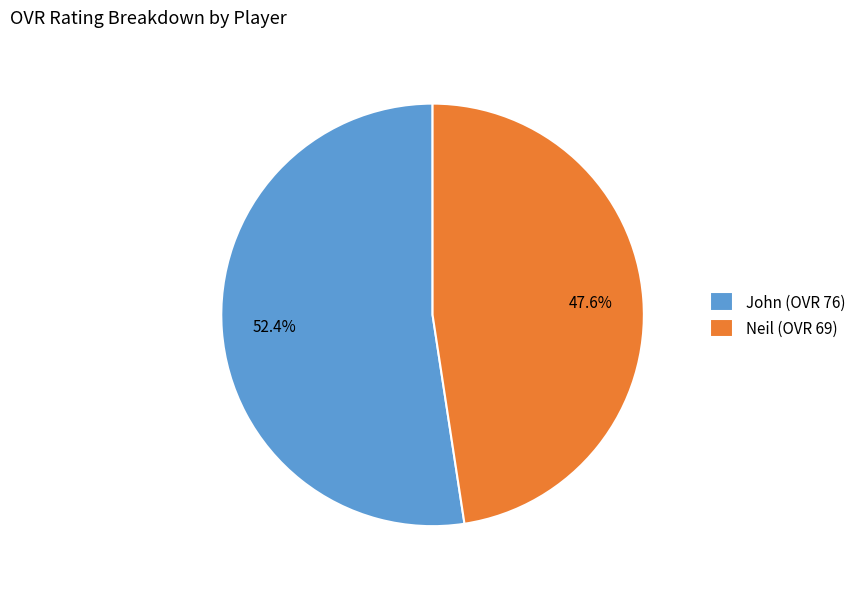

Approximately how many times larger is the value at John compared to Neil?

1.1